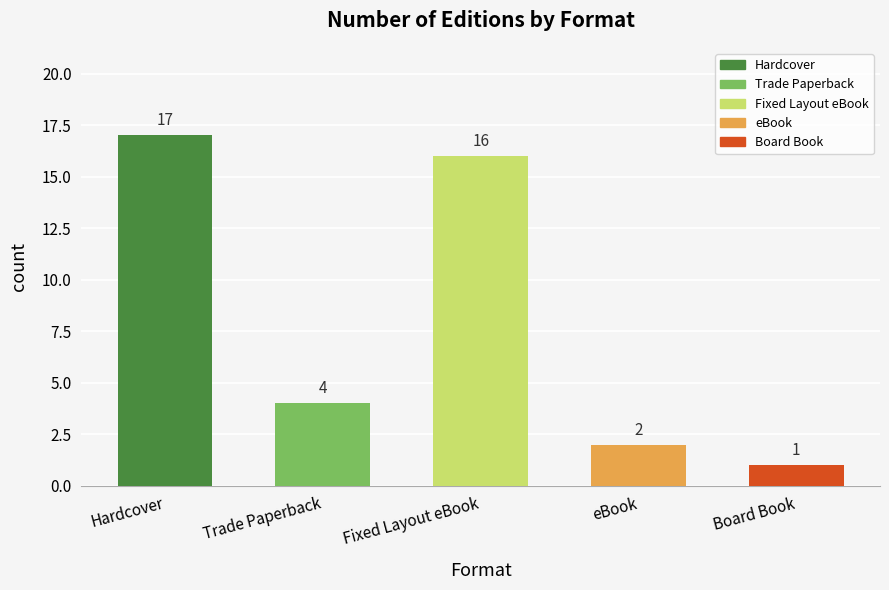

True or false: the data shows 16 at Fixed Layout eBook.

True